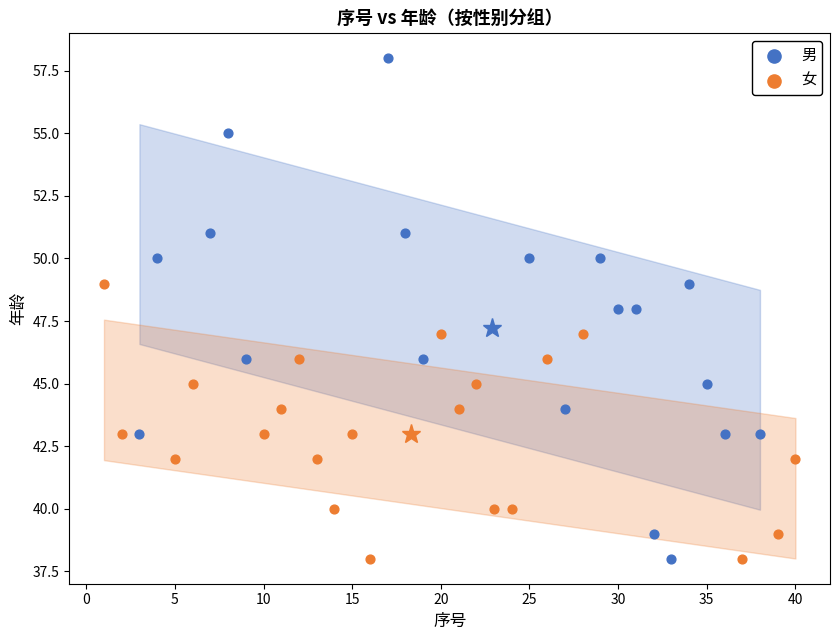

Which series has the widest spread of Y values?

男